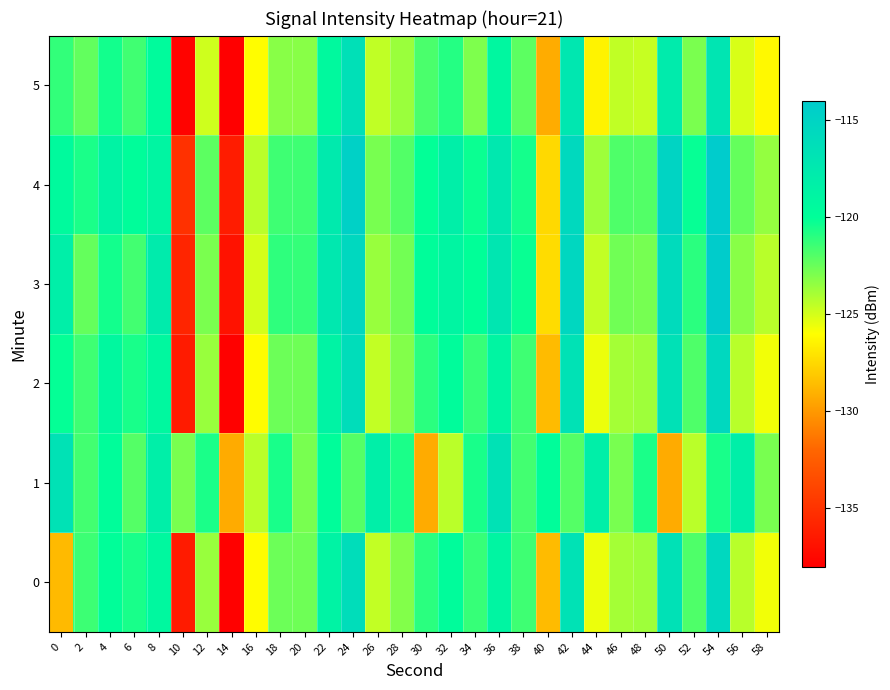

At which category is the sum across all series the highest?

54